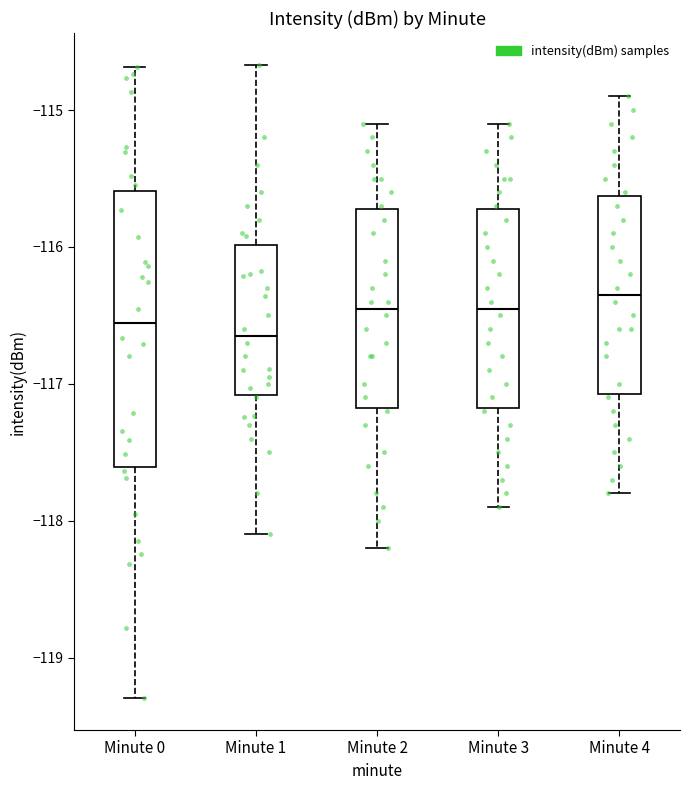

Where is the upper edge of the box for Minute 2 on the y-axis? The values are not printed on the chart, so give them approximately, as read against the axis.

-115.7